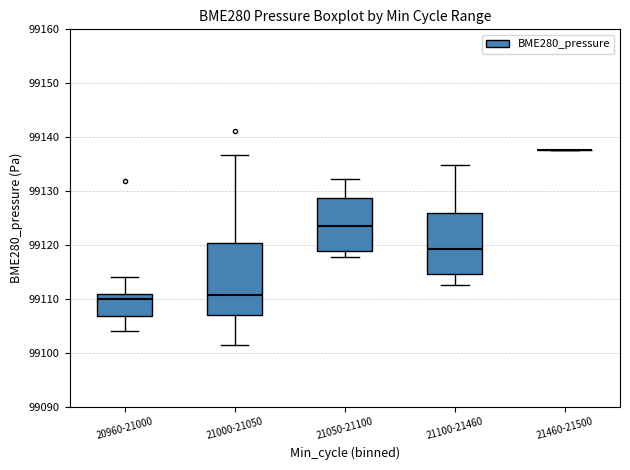

Reading left to right, transcribe this box plot: for each box, give where its median line is, the range the box spans, and where its two whiskers end, as read against the y-axis. The values are not printed on the chart, so give them approximately, as read against the axis.

20960-21000: median 99110, box 99107 to 99111, whiskers 99104 to 99114
21000-21050: median 99111, box 99107 to 99120, whiskers 99101 to 99137
21050-21100: median 99123, box 99119 to 99129, whiskers 99118 to 99132
21100-21460: median 99119, box 99115 to 99126, whiskers 99113 to 99135
21460-21500: box collapsed to a line at 99138, whiskers 99138 to 99138